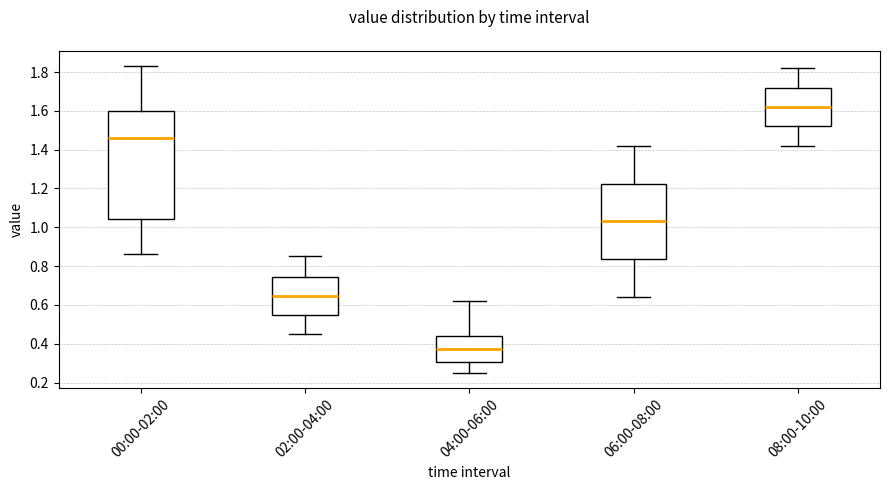

Which box's median line is the highest?

08:00-10:00